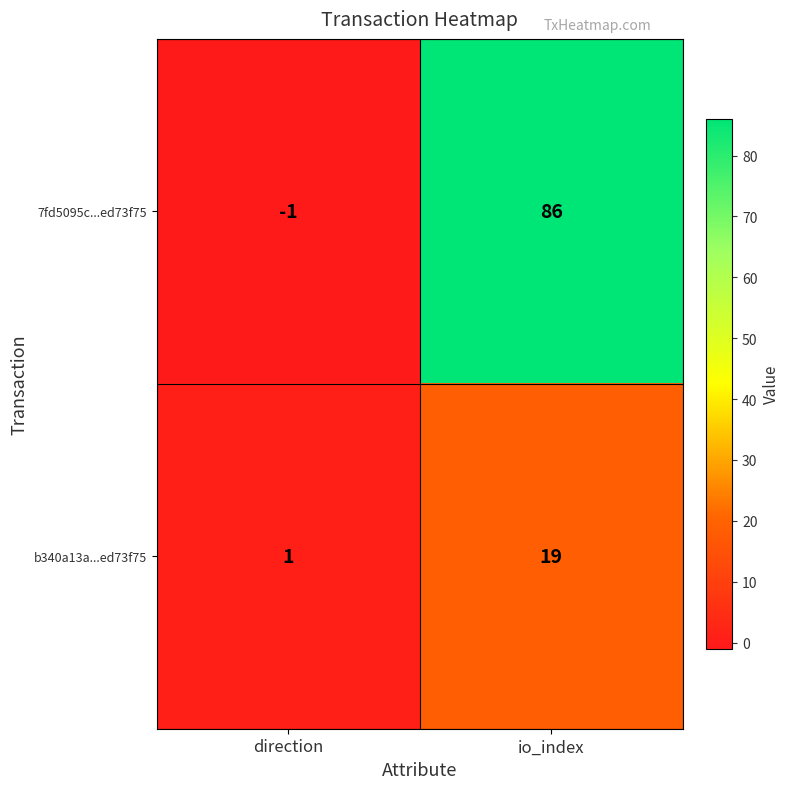

How many data points does each series have?

2